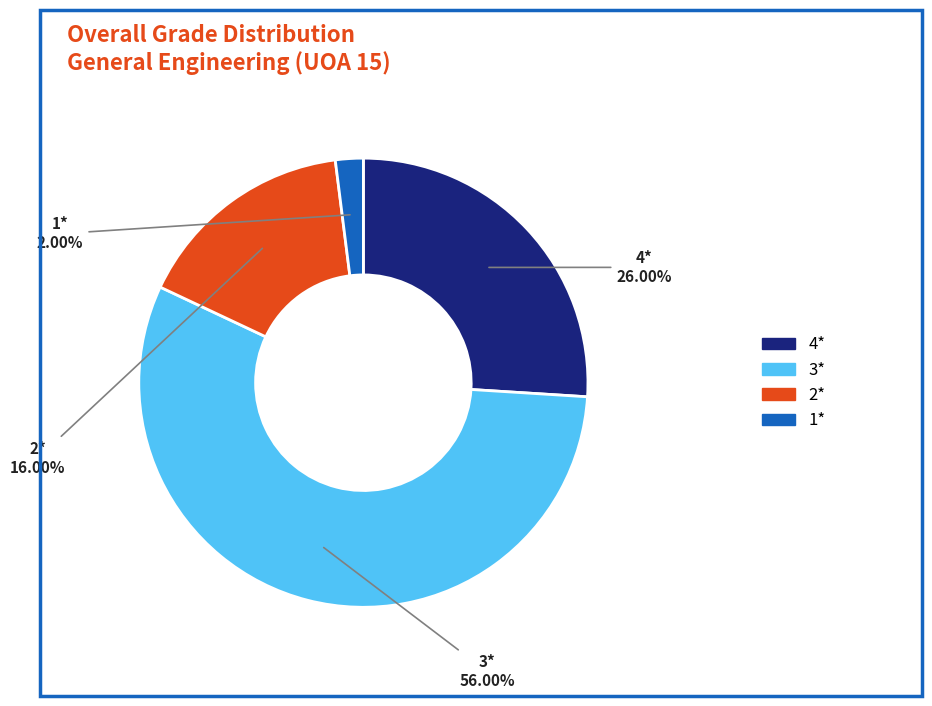

Which slice is the smallest?

1*